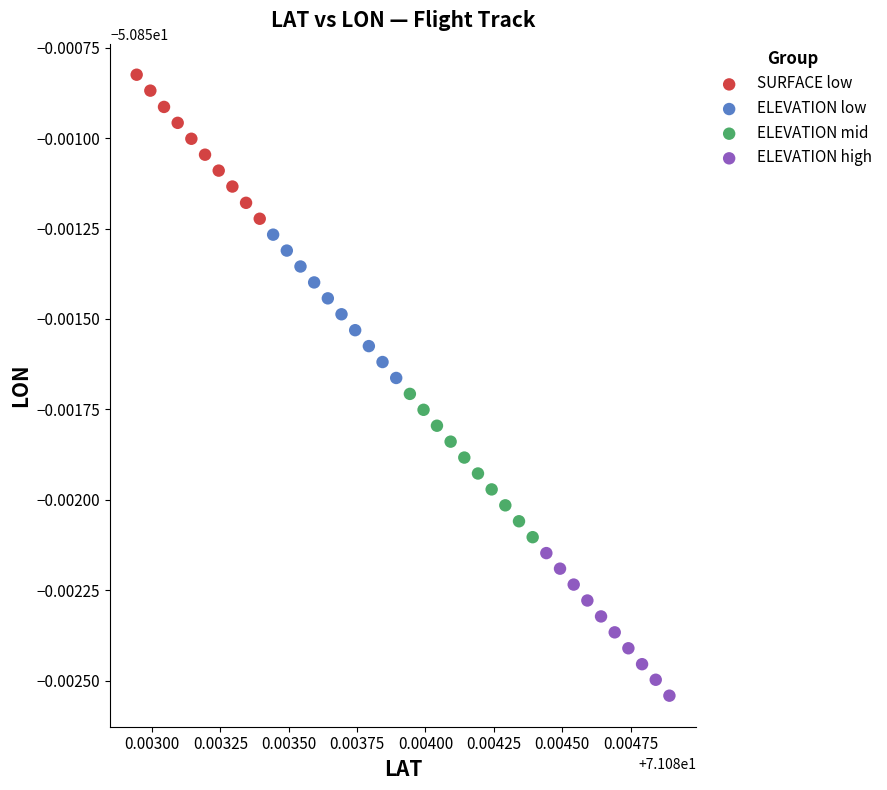

Which series has the largest Y range (max minus min)?

SURFACE low